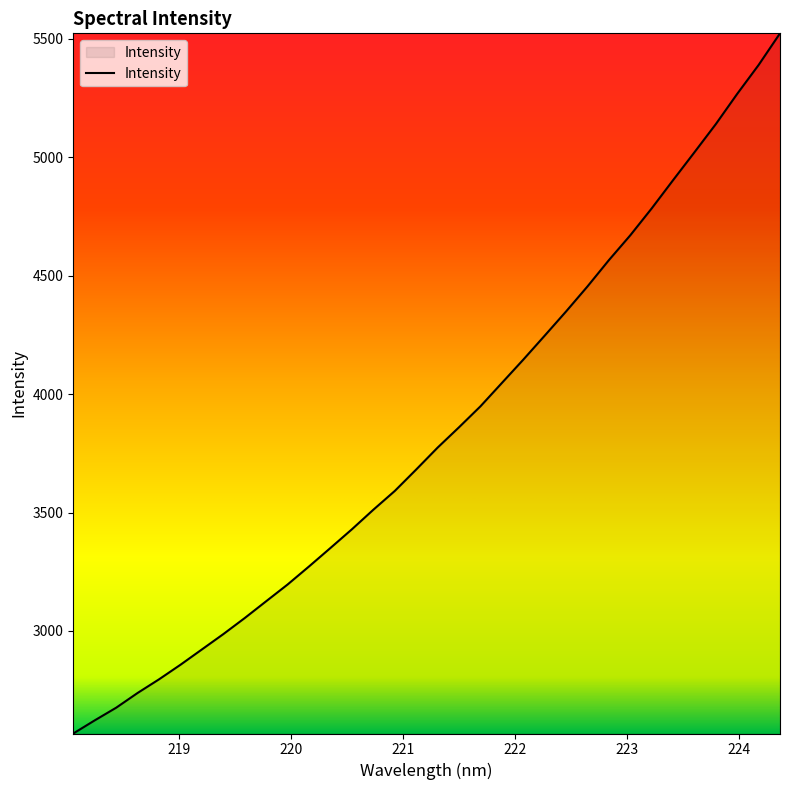

What is the smallest value displayed?

2567.0